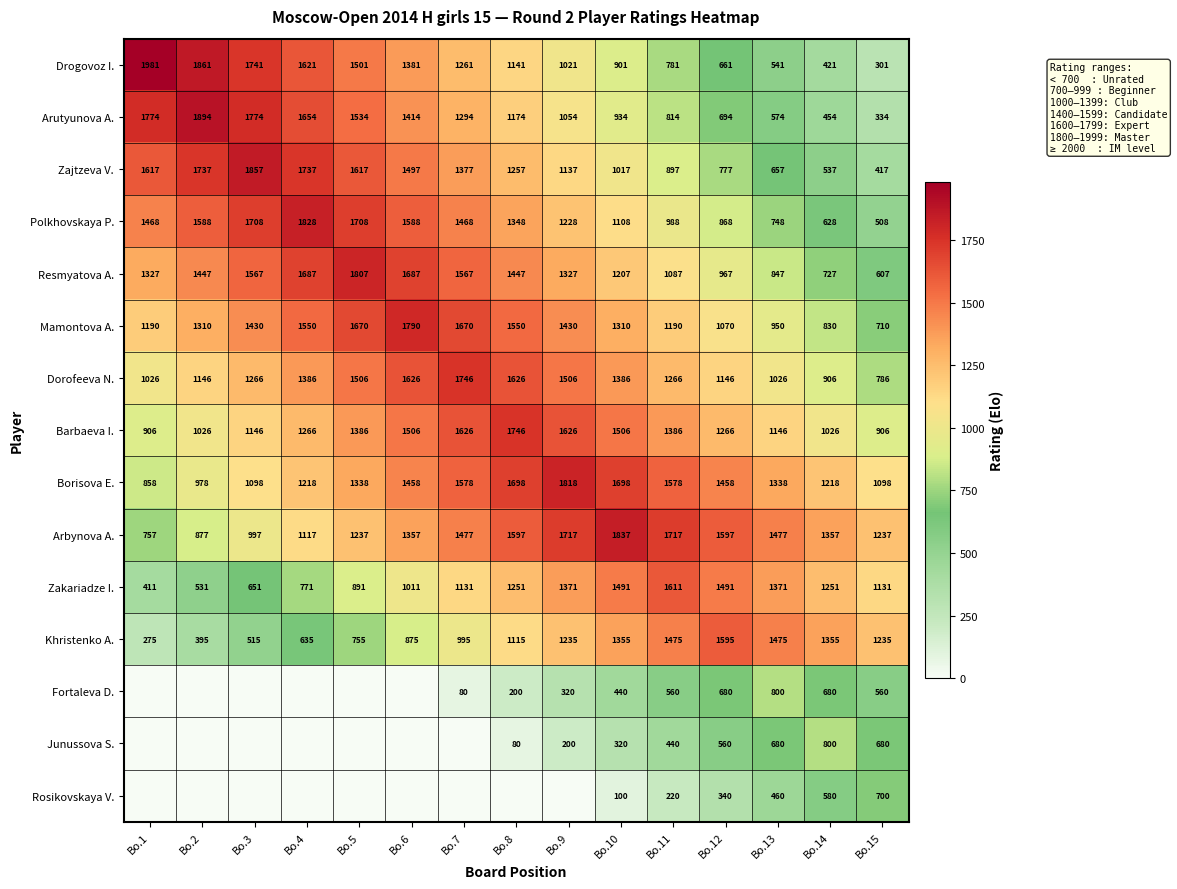

What is the sum of all Arutyunova A. values?

17370